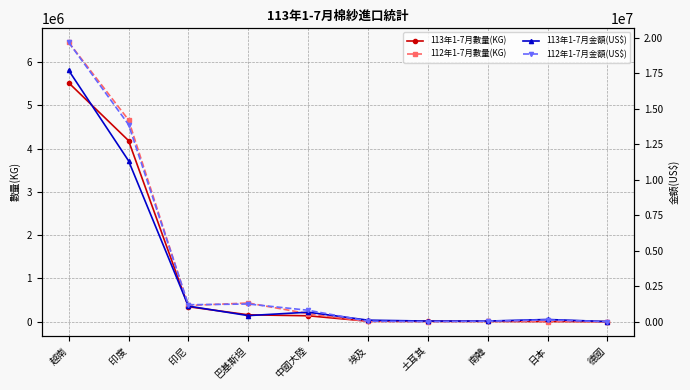

What is the total value across all series at 南韓?

114649